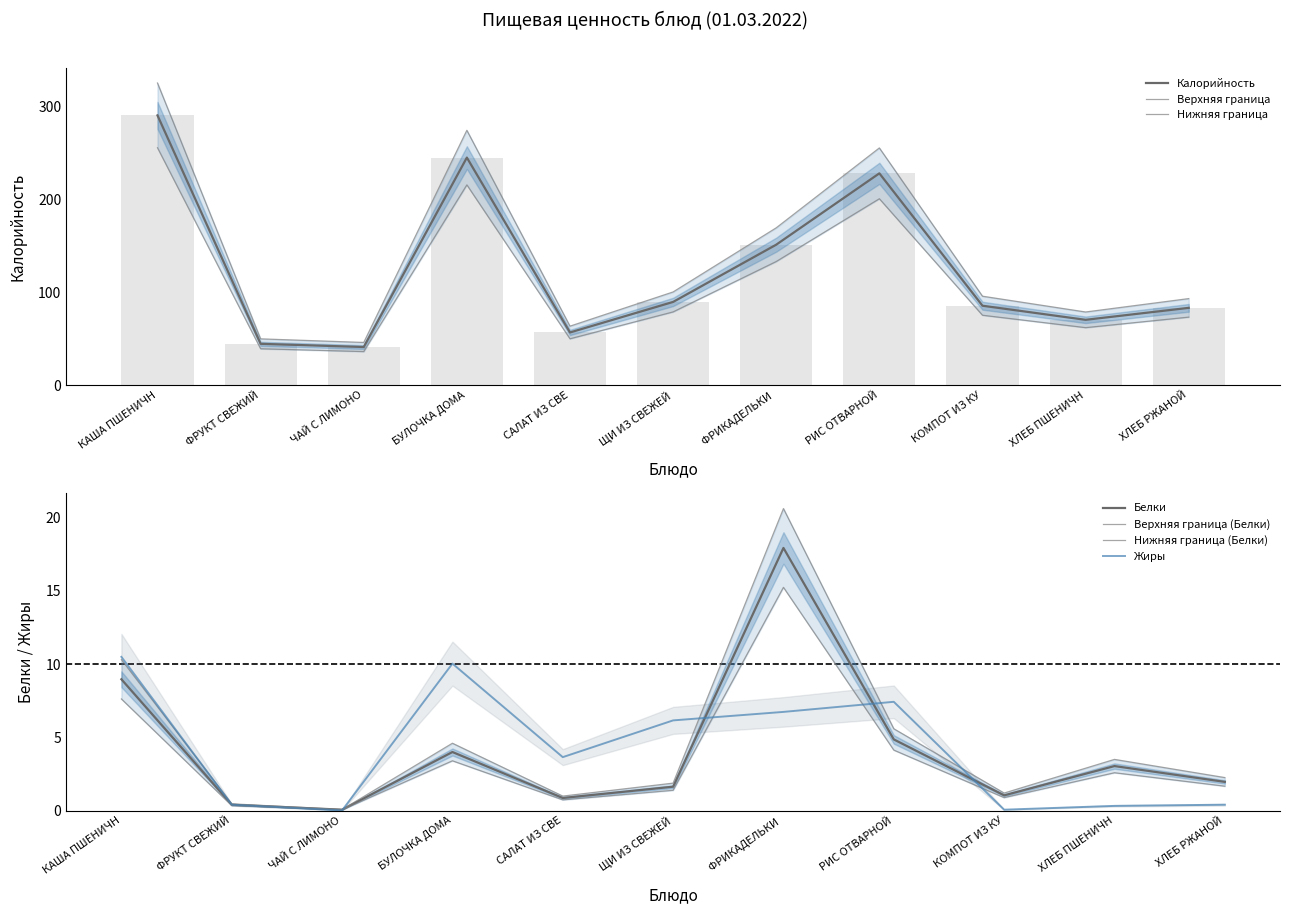

How many data points in Калорийность are less than 85?

5